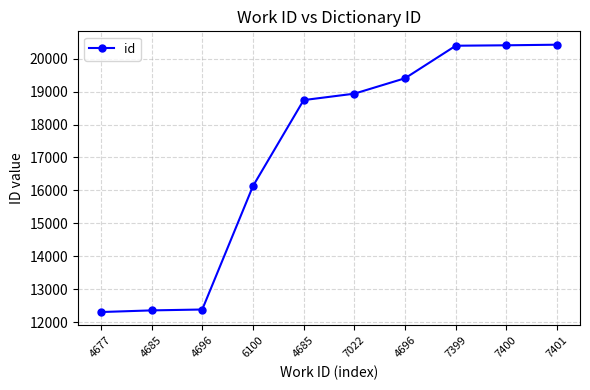

Is it true that the value at 4677 is 12309?

True